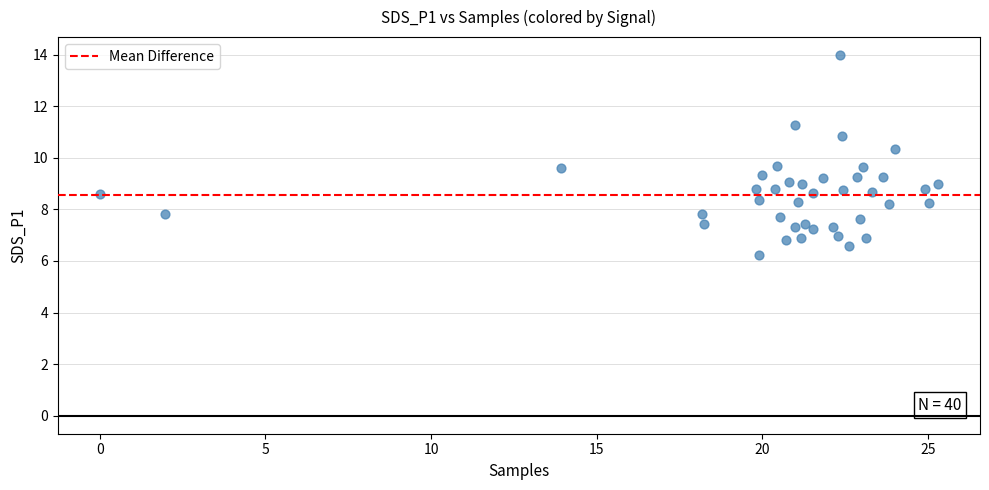

What is the range of X values (max minus min)?

25.3